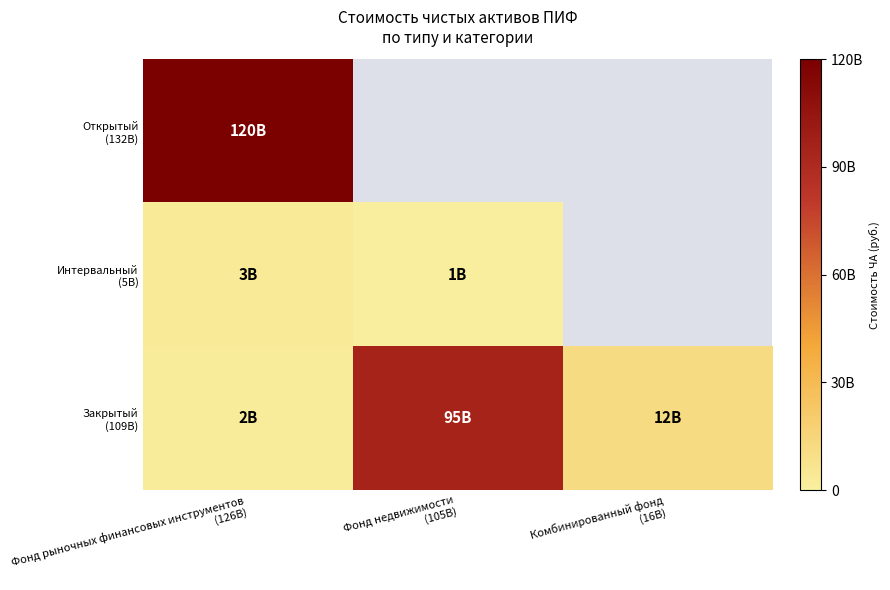

What is the maximum value shown in the chart?

120000000000.0